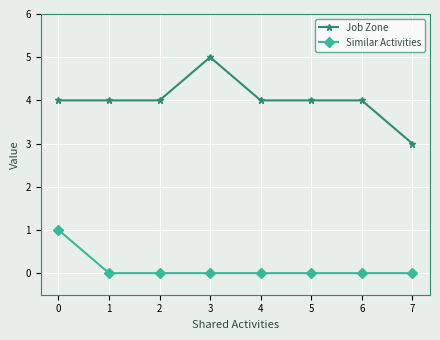

What is the total value across all series at 5?

4